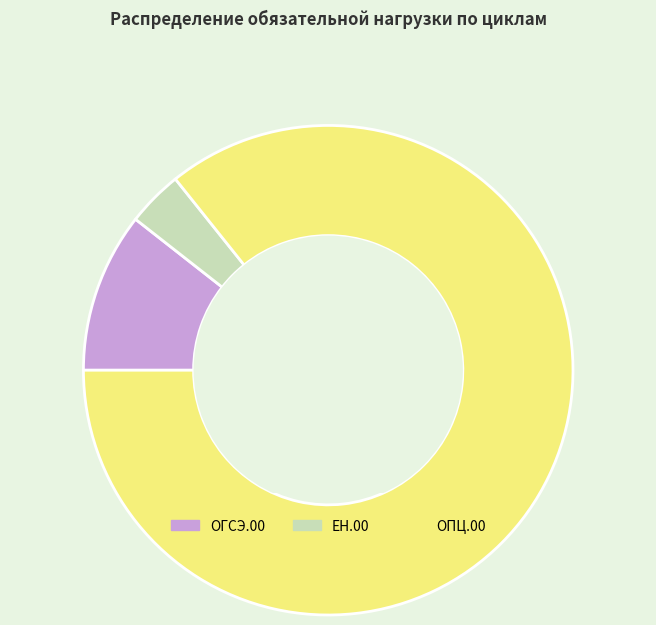

Does ОГСЭ.00 account for over 50% of the chart?

No